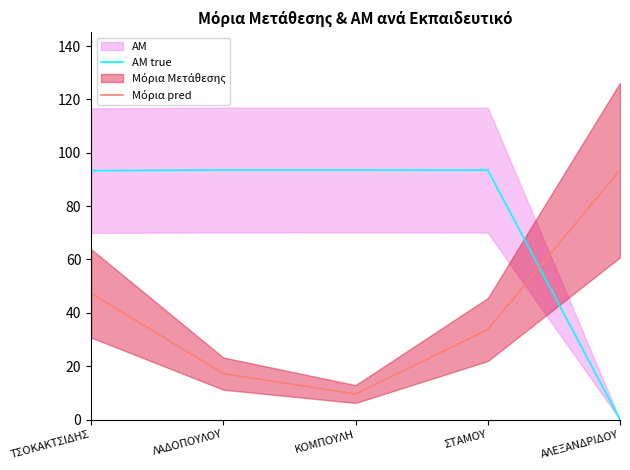

Reading left to right, list all the values displayed in this chart.

ΑΜ true: ΤΣΟΚΑΚΤΣΙΔΗΣ=93.3	ΛΑΔΟΠΟΥΛΟΥ=93.5	ΚΟΜΠΟΥΛΗ=93.5	ΣΤΑΜΟΥ=93.5	ΑΛΕΞΑΝΔΡΙΔΟΥ=0.0
Μόρια pred: ΤΣΟΚΑΚΤΣΙΔΗΣ=47.3	ΛΑΔΟΠΟΥΛΟΥ=17.2	ΚΟΜΠΟΥΛΗ=9.6	ΣΤΑΜΟΥ=33.7	ΑΛΕΞΑΝΔΡΙΔΟΥ=93.5